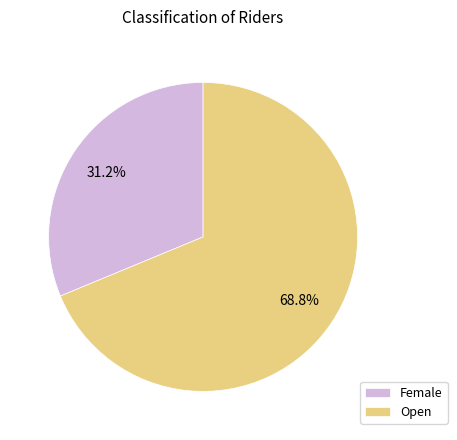

How many segments does this pie chart have?

2